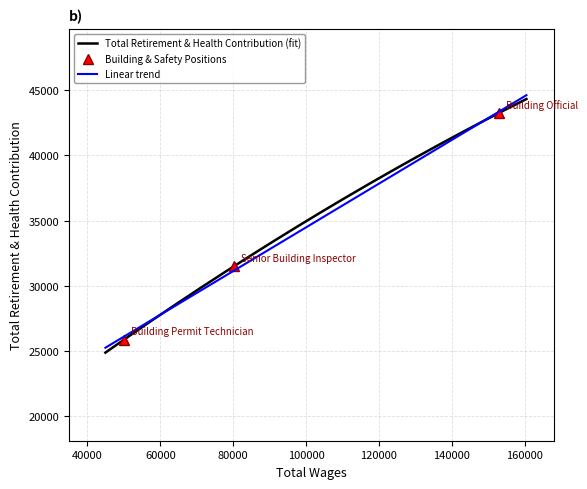

Rank the categories by value from lowest to highest.

Building Permit Technician, Senior Building Inspector, Building Official